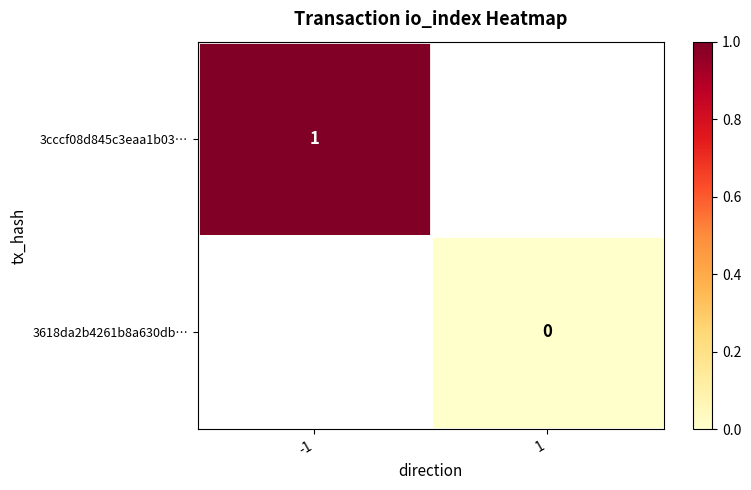

What is the maximum value shown in the chart?

1.0